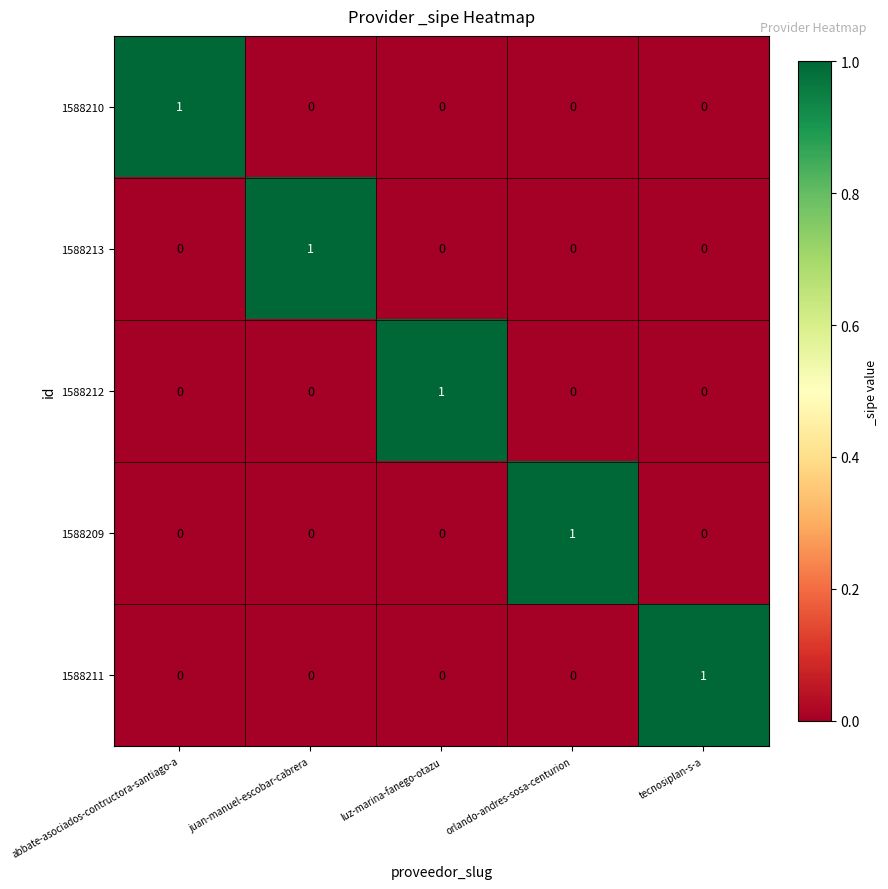

Is it true that 1588211 equals 0 at luz-marina-fanego-otazu?

True